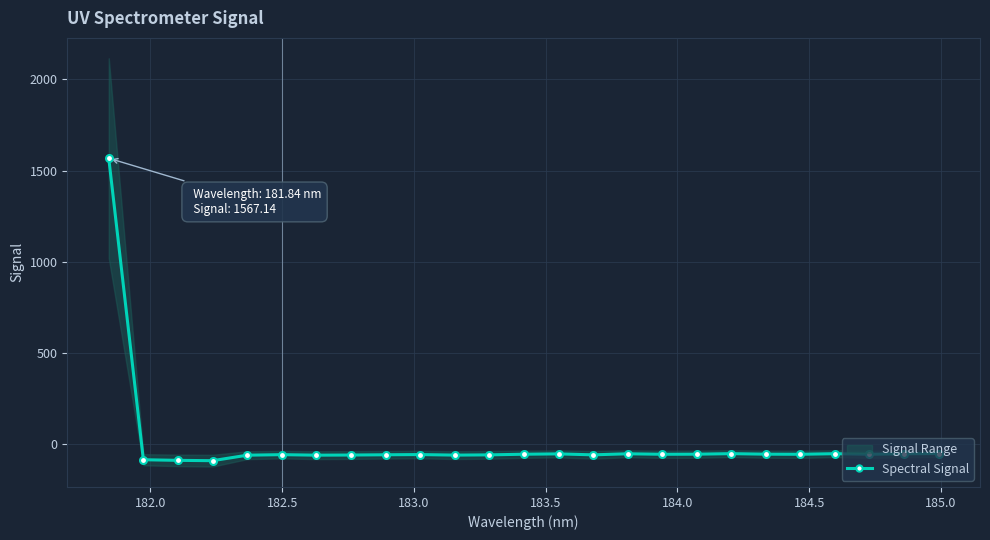

What is the value of the Spectral Signal point at the 15th from the left?

-60.1